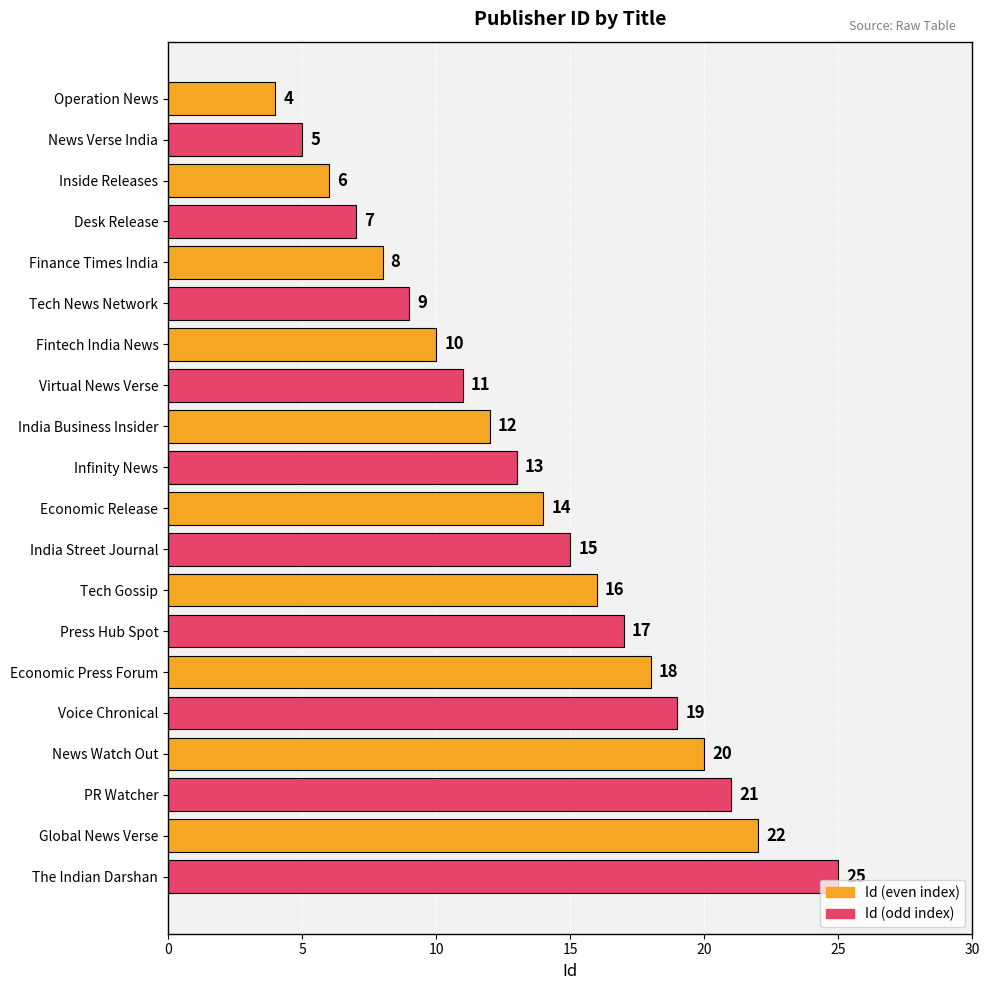

What is the change in value from Tech Gossip to PR Watcher?

+5